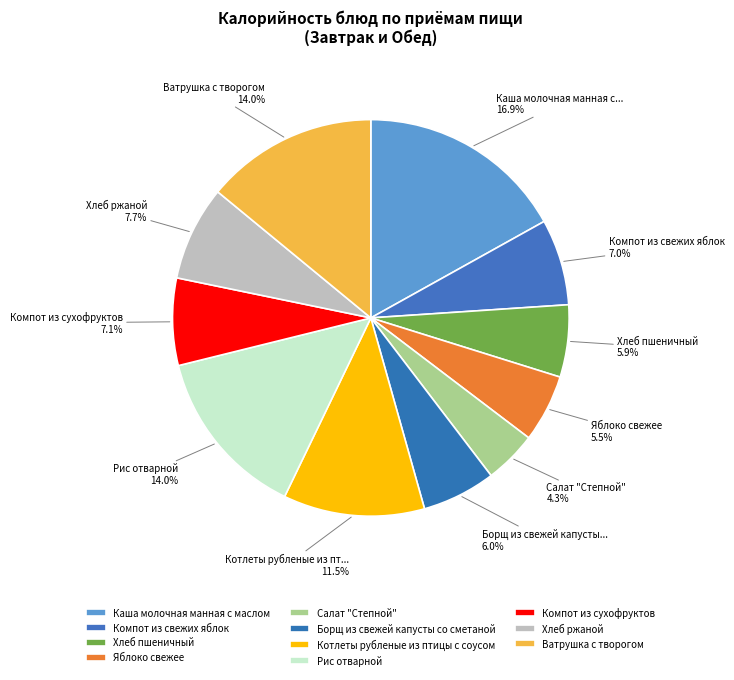

What is the total percentage of Яблоко свежее and Салат "Степной"?

9.8%